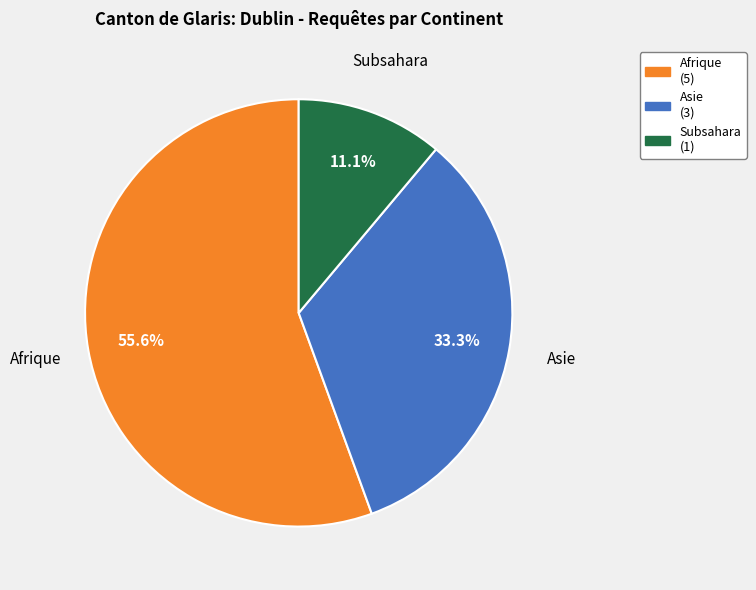

What percentage do Afrique (5) and Subsahara (1) together represent?

66.7%